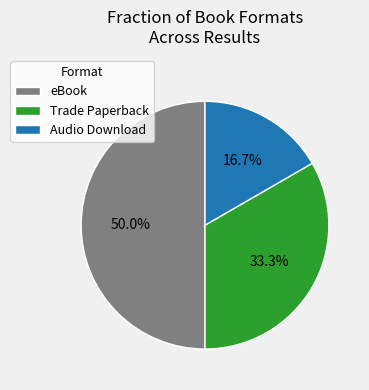

Count the number of slices in the pie.

3